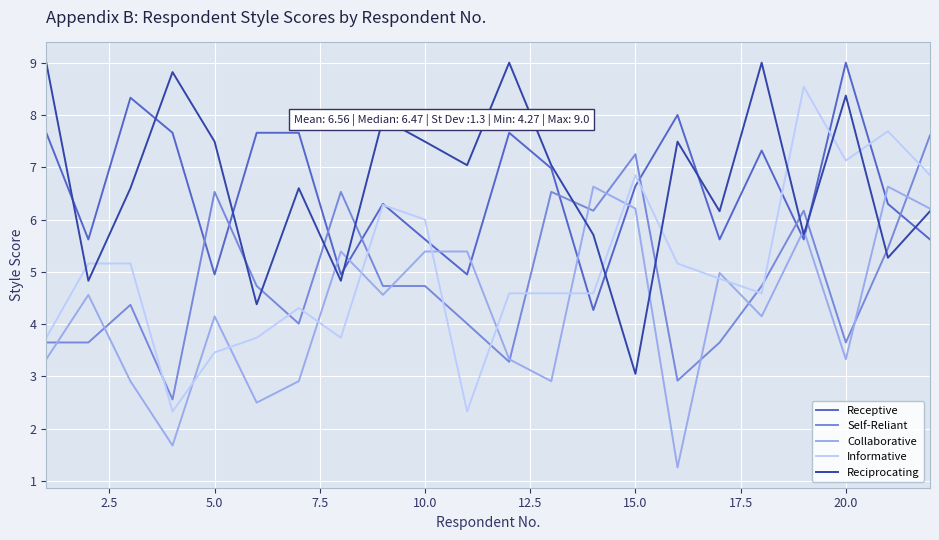

How many times do Receptive and Collaborative cross each other?

9